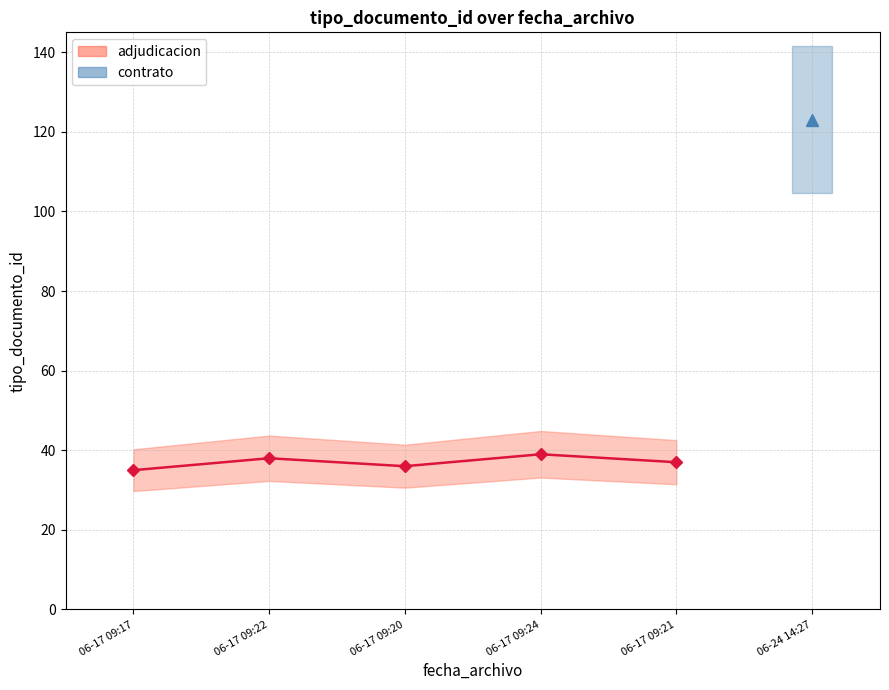

Rank the categories by value from lowest to highest.

06-17 09:17, 06-17 09:20, 06-17 09:21, 06-17 09:22, 06-17 09:24